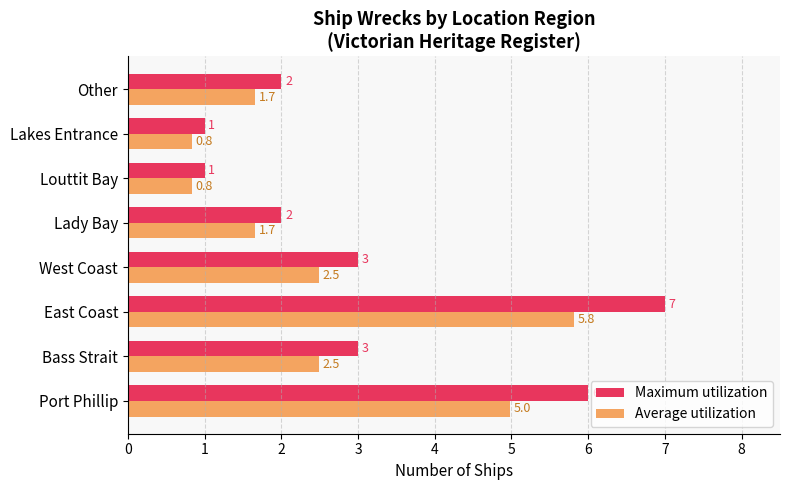

What is the greatest value displayed?

7.0